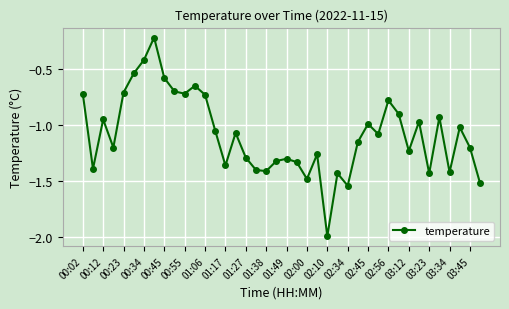

What is the sum of all values?

-43.4